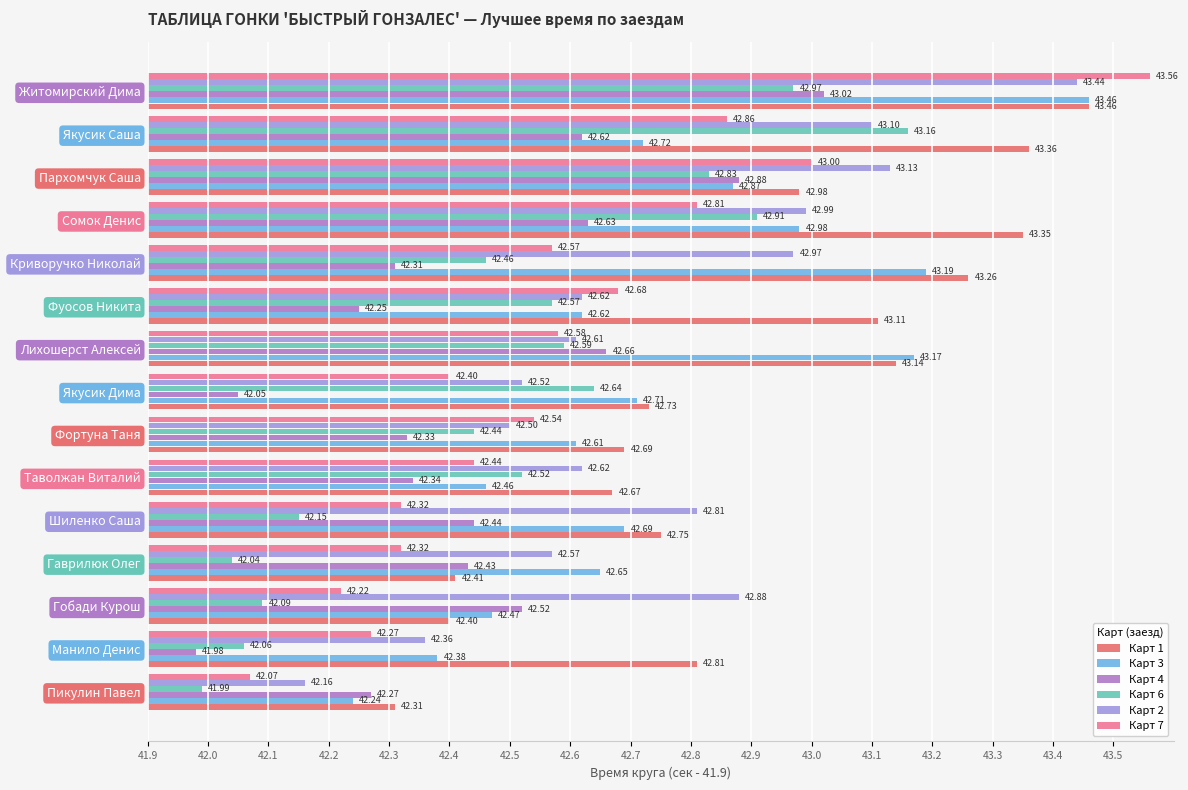

At how many categories does at least one series exceed 1?

7